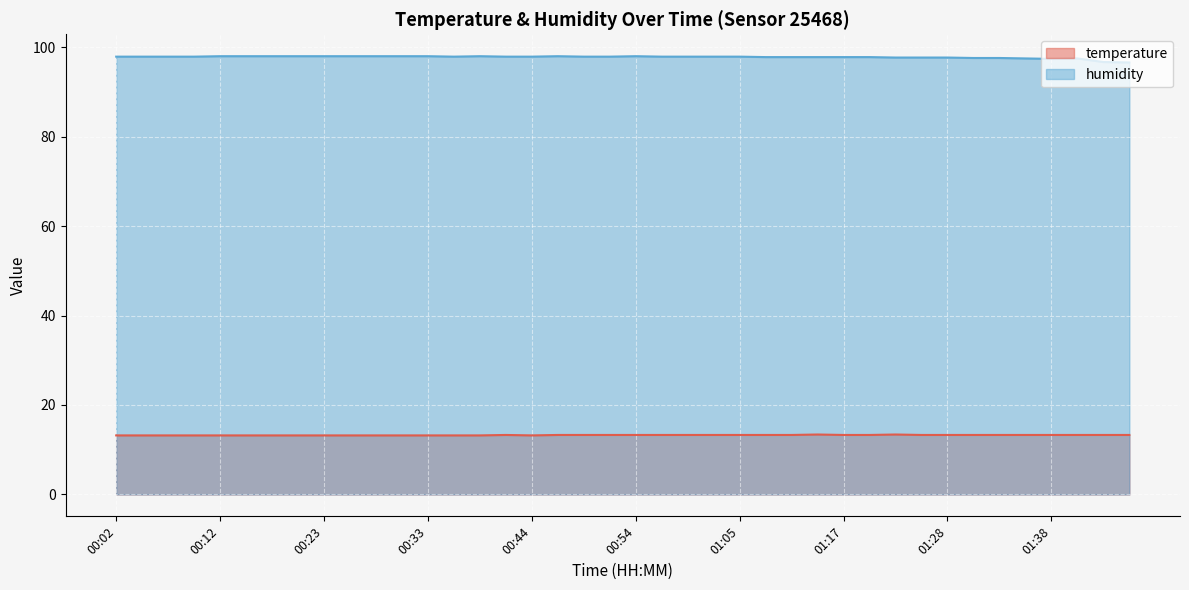

What is the label of the 9th point from the left?

00:23